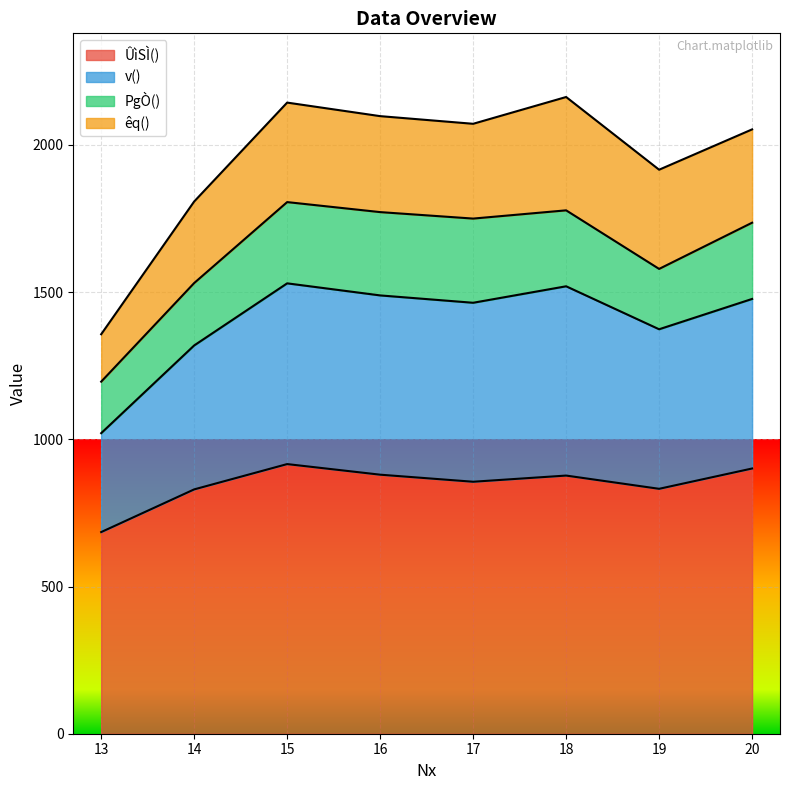

True or false: ÛìSÌ() and v() cross at least once.

False